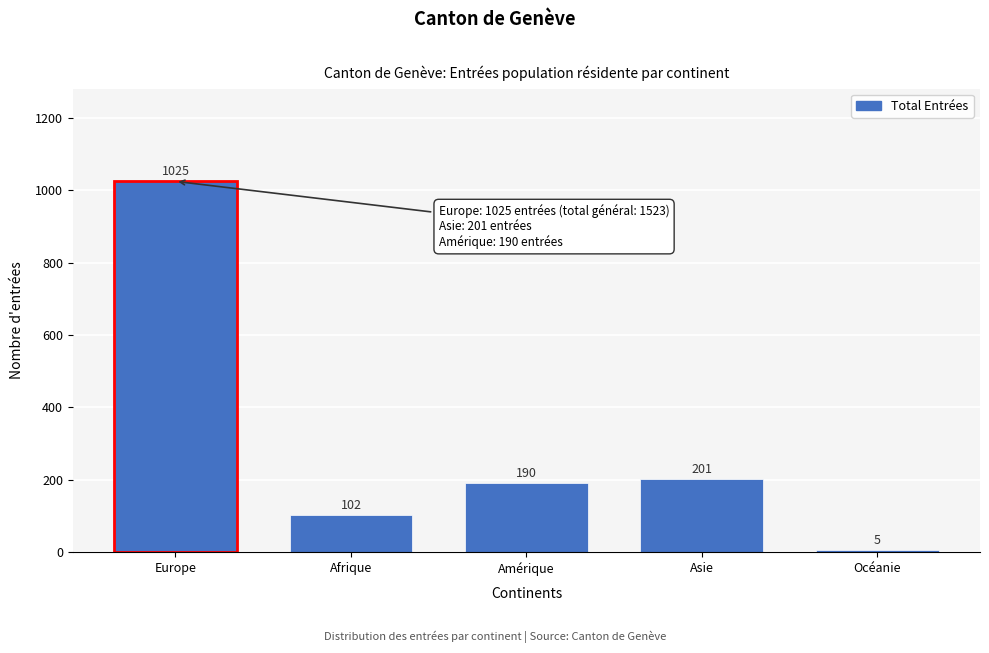

Reading left to right, list all the values displayed in this chart.

1025	102	190	201	5